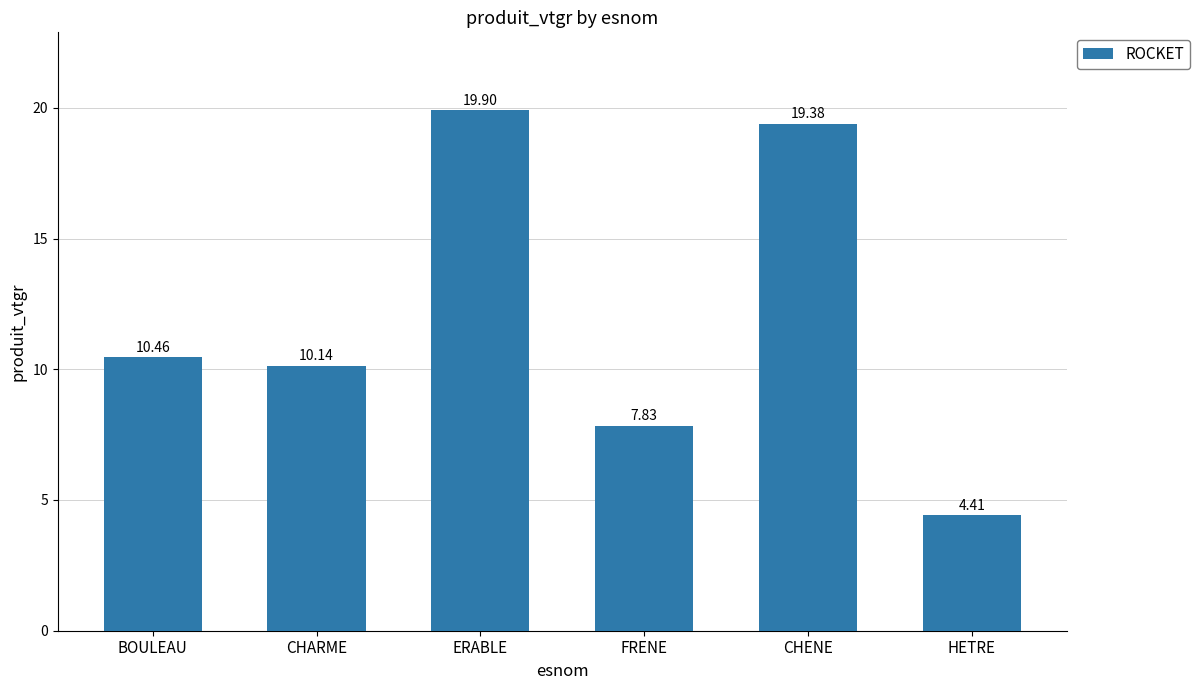

What is the minimum value shown in the chart?

4.4